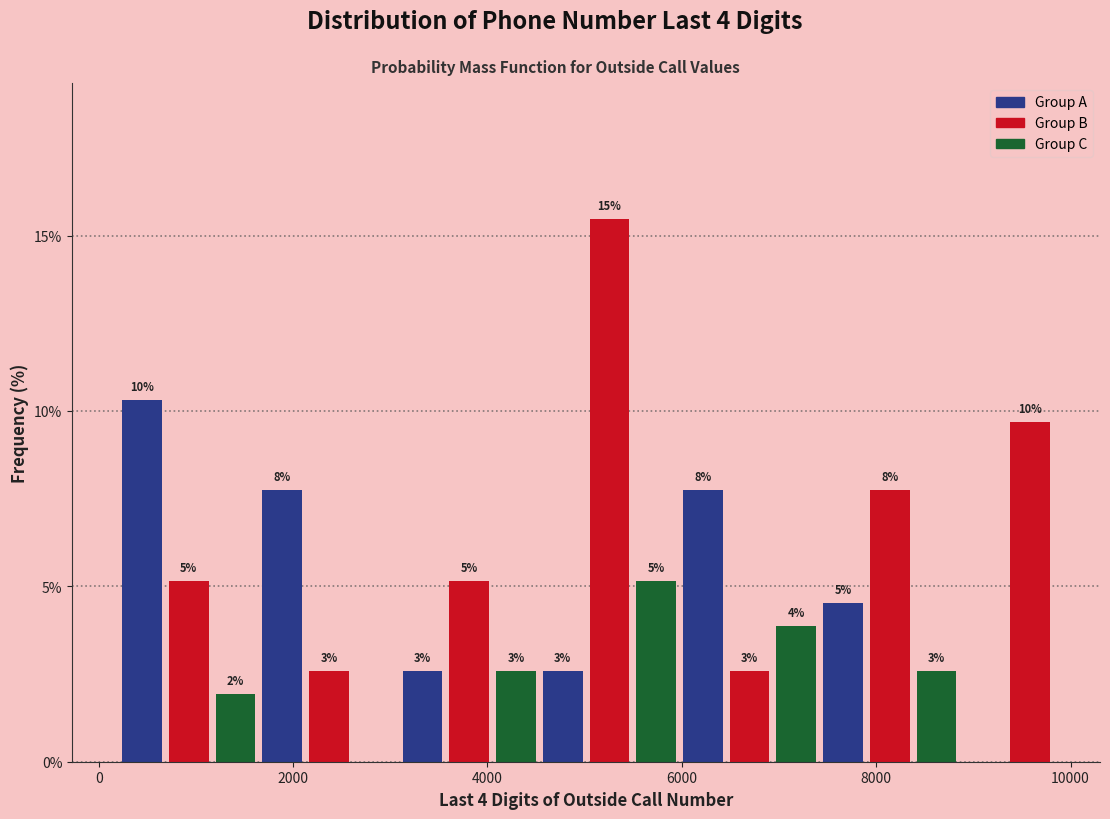

Read against the x-axis, roughly where is the centre of the tallest bar?

5200